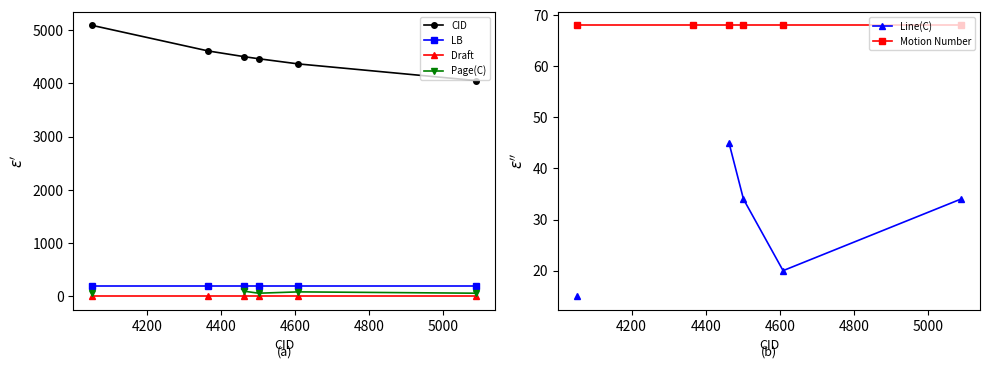

True or false: Draft and LB cross at least once.

False